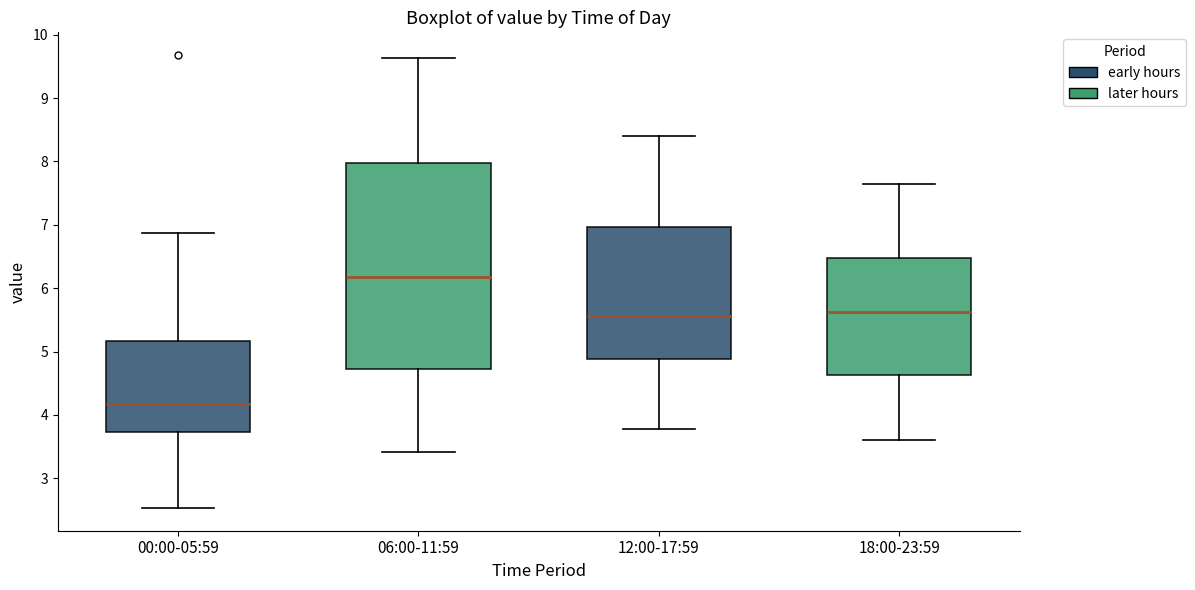

Reading left to right, transcribe this box plot: for each box, give where its median line is, the range the box spans, and where its two whiskers end, as read against the y-axis. The values are not printed on the chart, so give them approximately, as read against the axis.

00:00-05:59: median 4.2, box 3.7 to 5.2, whiskers 2.5 to 6.9
06:00-11:59: median 6.2, box 4.7 to 8.0, whiskers 3.4 to 9.6
12:00-17:59: median 5.6, box 4.9 to 7.0, whiskers 3.8 to 8.4
18:00-23:59: median 5.6, box 4.6 to 6.5, whiskers 3.6 to 7.7